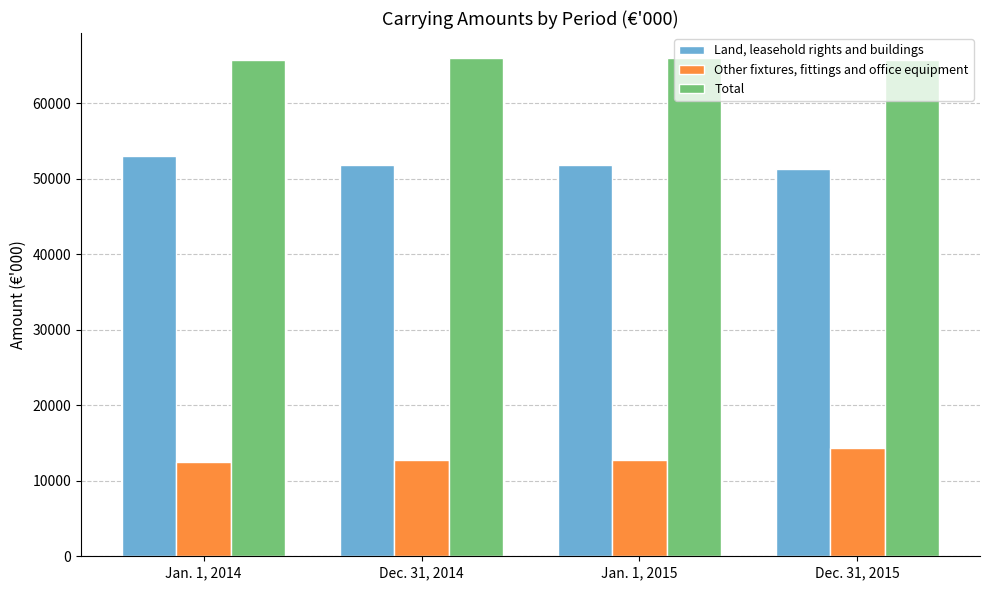

True or false: Land, leasehold rights and buildings has a value of 18145 at Dec. 31, 2015.

False